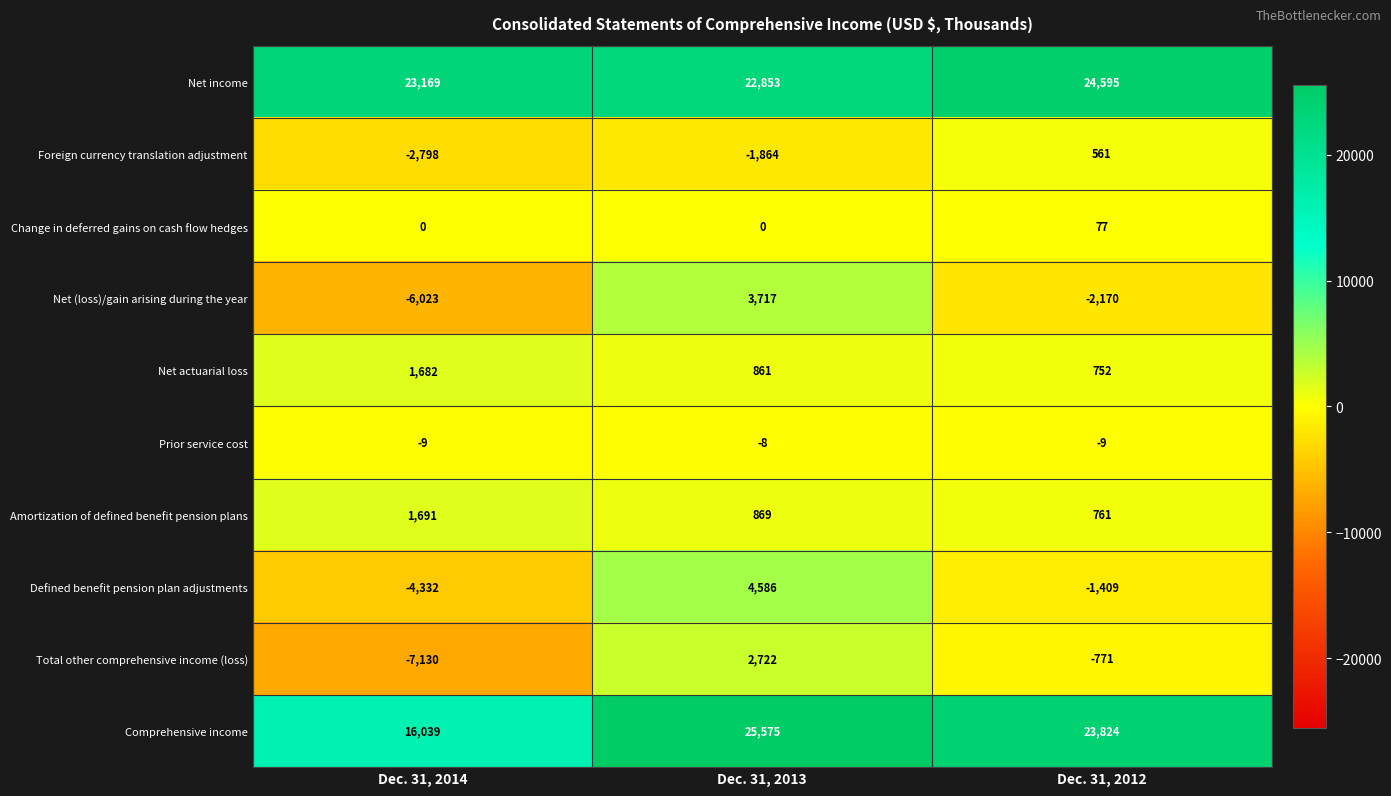

At how many categories does at least one series exceed 9738?

3